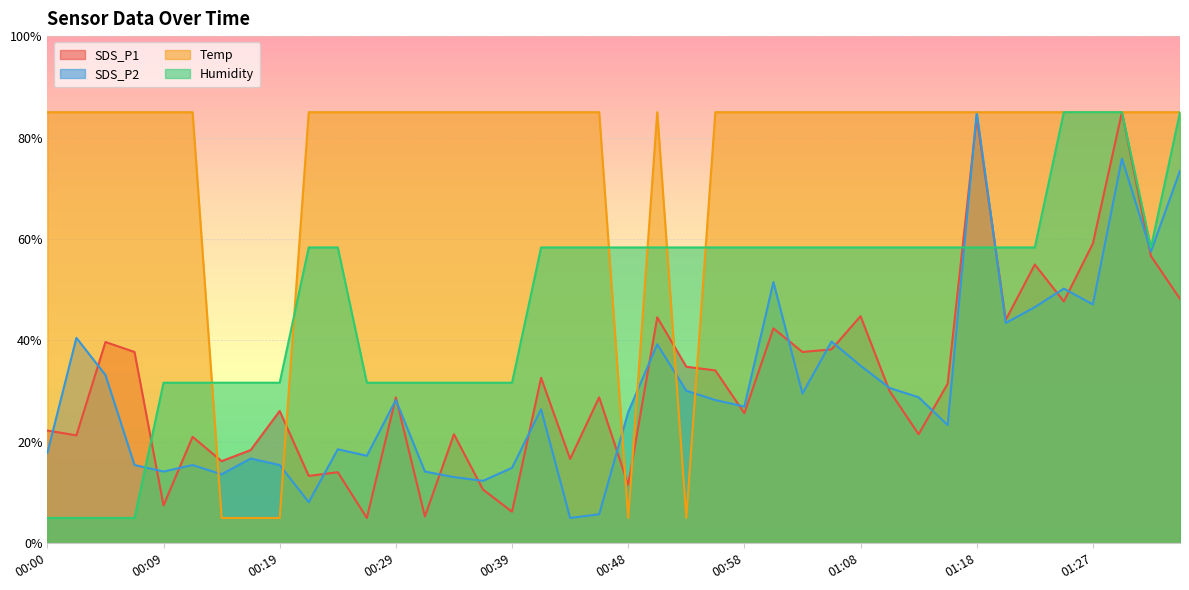

Rank the series by their maximum value, from highest to lowest.

SDS_P1, SDS_P2, Temp, Humidity